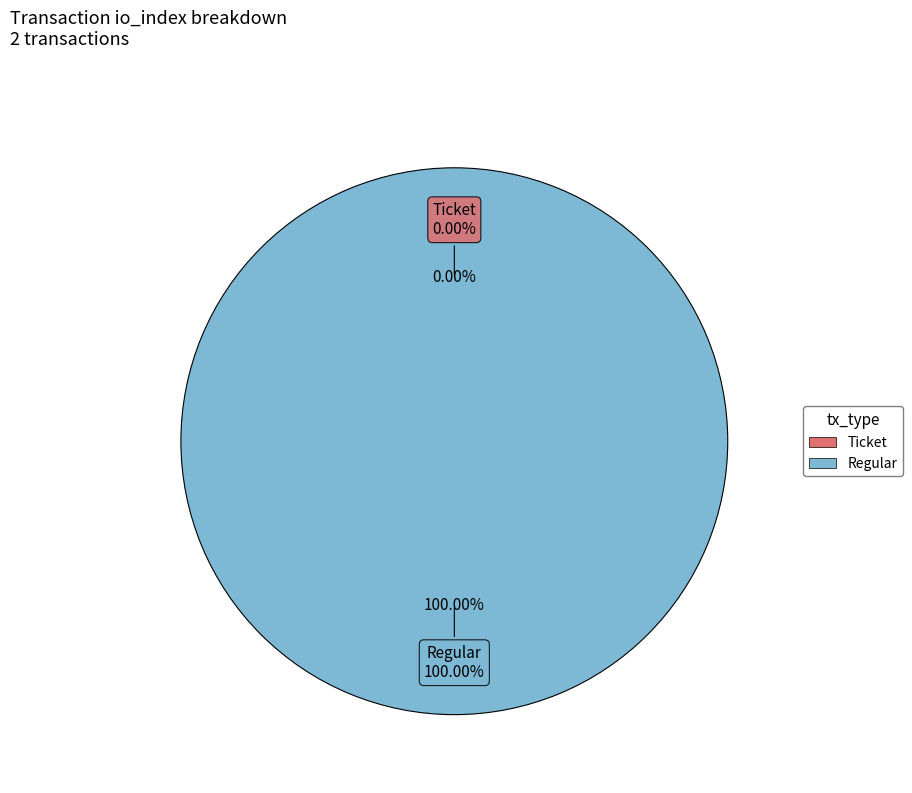

To the nearest percent, what portion does Regular represent?

100%